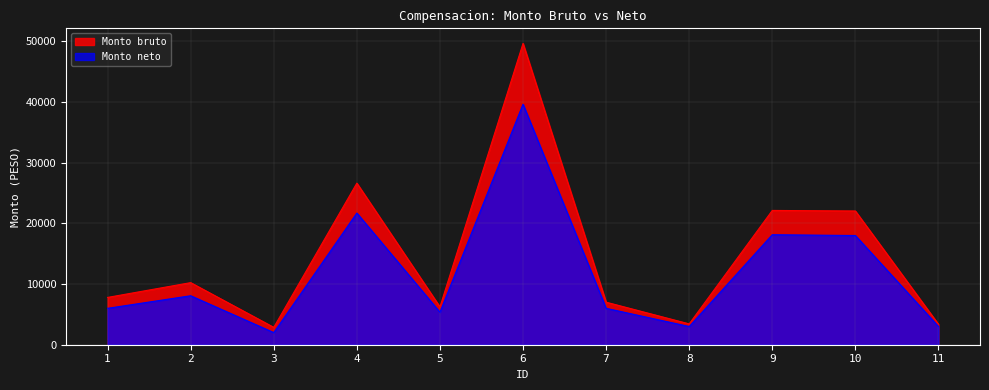

Reading right to left, transcribe all the data shown in this chart.

Monto bruto: 11=3367.0	10=22045.0	9=22136.0	8=3434.4	7=7011.6	6=49668.8	5=6240.3	4=26636.7	3=2865.3	2=10234.5	1=7796.4
Monto neto: 11=3000.0	10=18000.0	9=18134.0	8=3000.0	7=6000.0	6=39648.0	5=5364.4	4=21706.8	3=2000.0	2=8072.2	1=6000.0